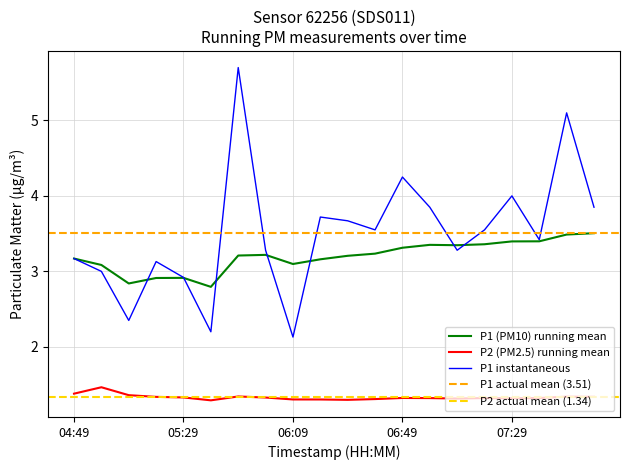

Read the P2 (PM2.5) running mean value at 05:29.

1.3